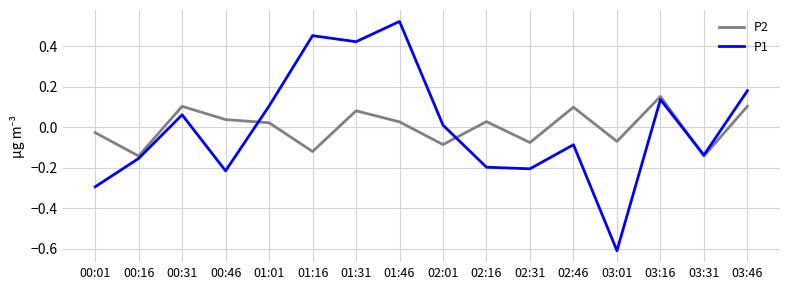

At which category does P2 reach its first local peak?

00:31